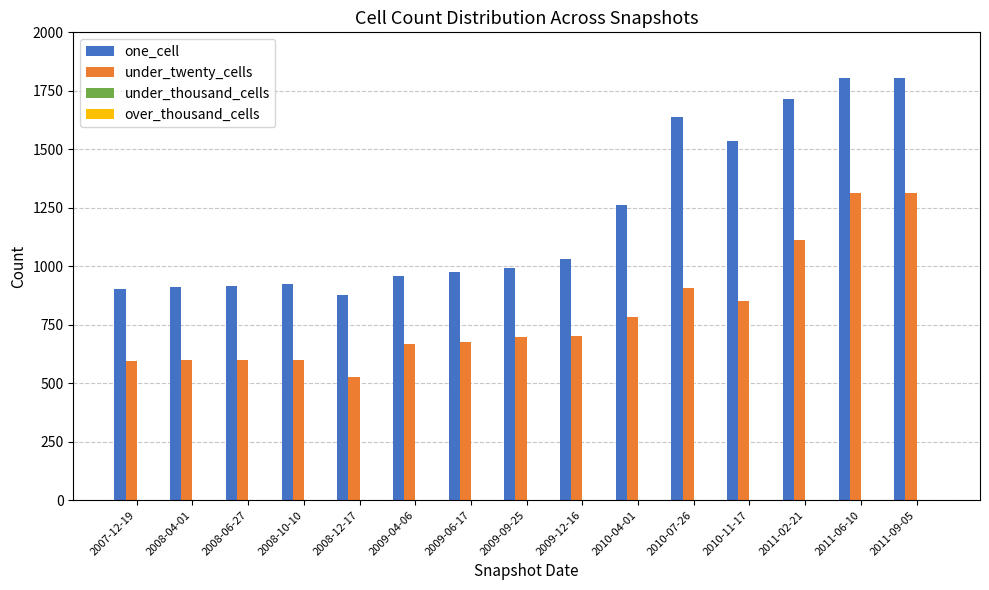

Read the one_cell value at 2011-09-05.

1805